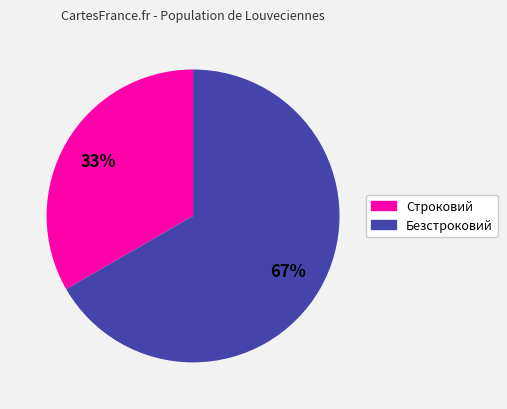

To the nearest percent, what is the combined percentage of Строковий and Безстроковий?

100%